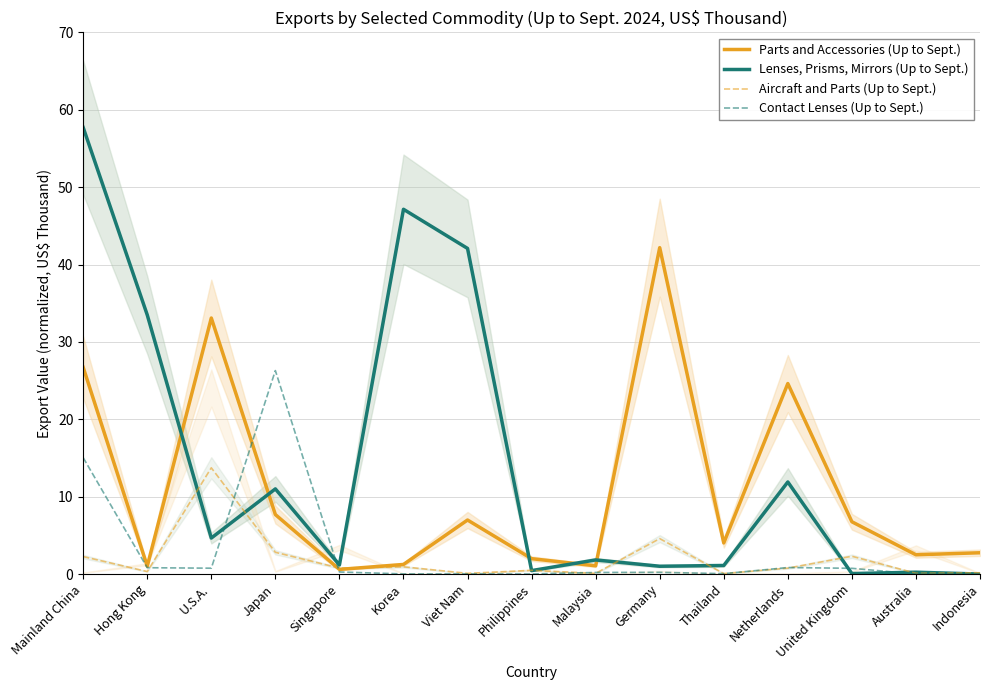

At Hong Kong, list the series in order from largest to smallest.

Lenses, Prisms, Mirrors (Up to Sept.), Parts and Accessories (Up to Sept.), Contact Lenses (Up to Sept.), Aircraft and Parts (Up to Sept.)